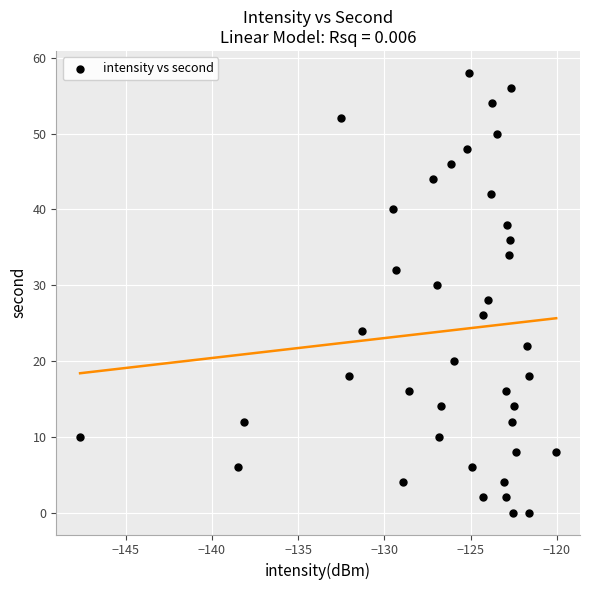

What is the range of Y values (max minus min)?

58